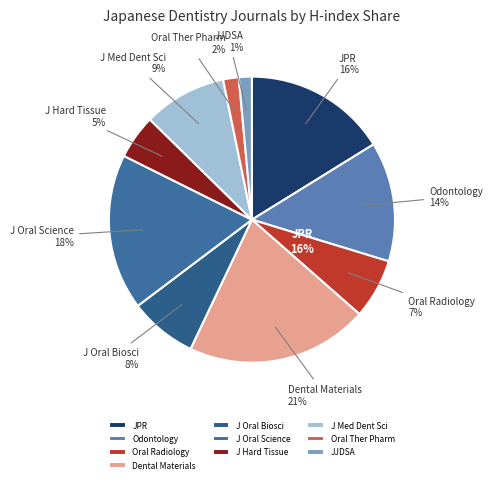

Combined, do Journal of Hard Tissue Biology and Dental Materials Journal account for over 50%?

No